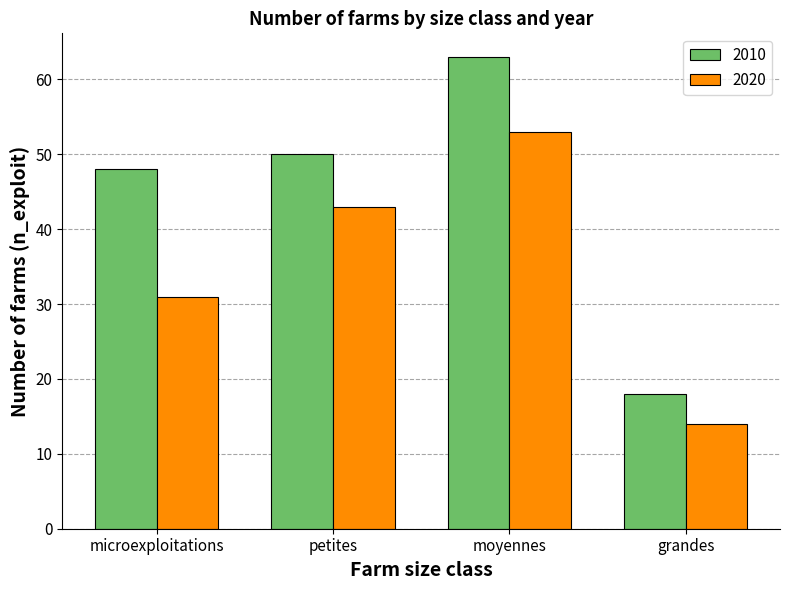

Which series has the widest spread of values?

2010